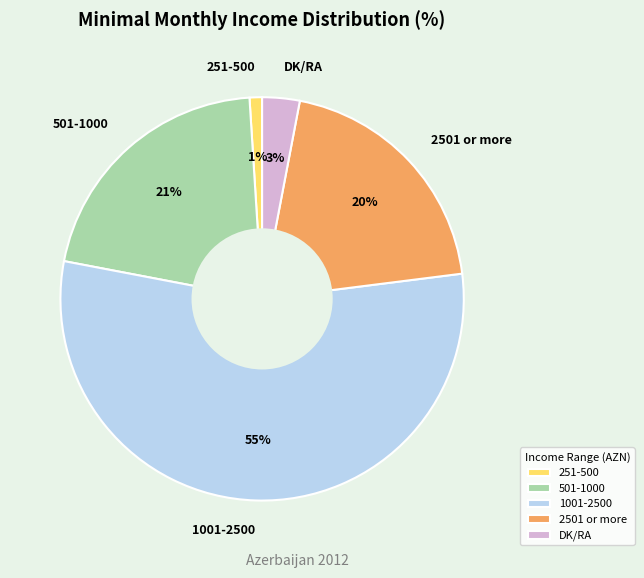

Which has a higher value, 501-1000 or 2501 or more?

501-1000